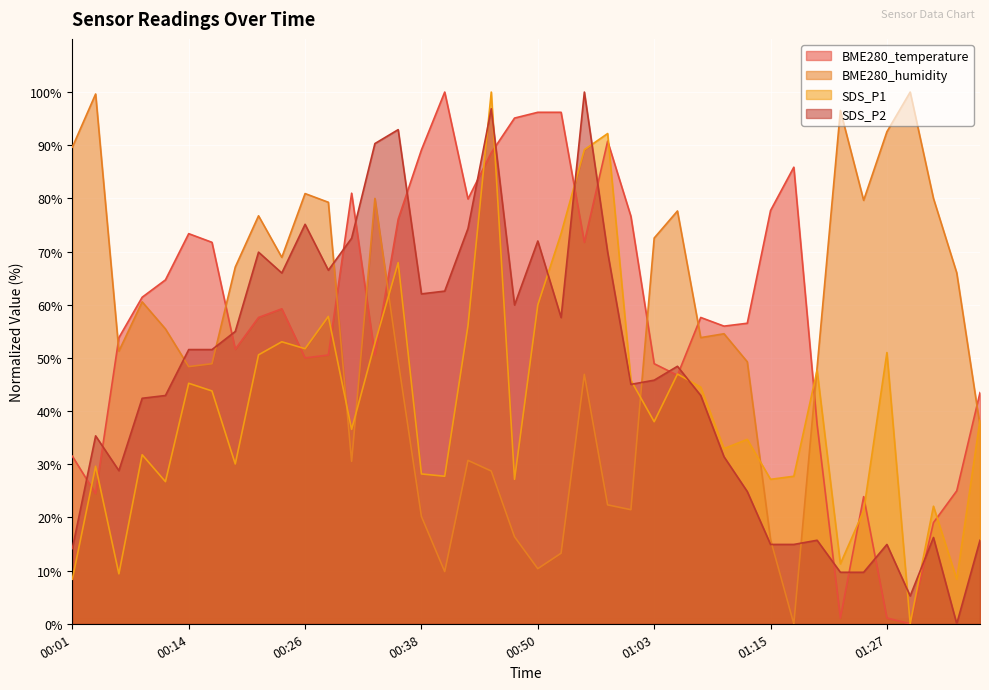

True or false: SDS_P2 has more than 0 interior local peaks.

True